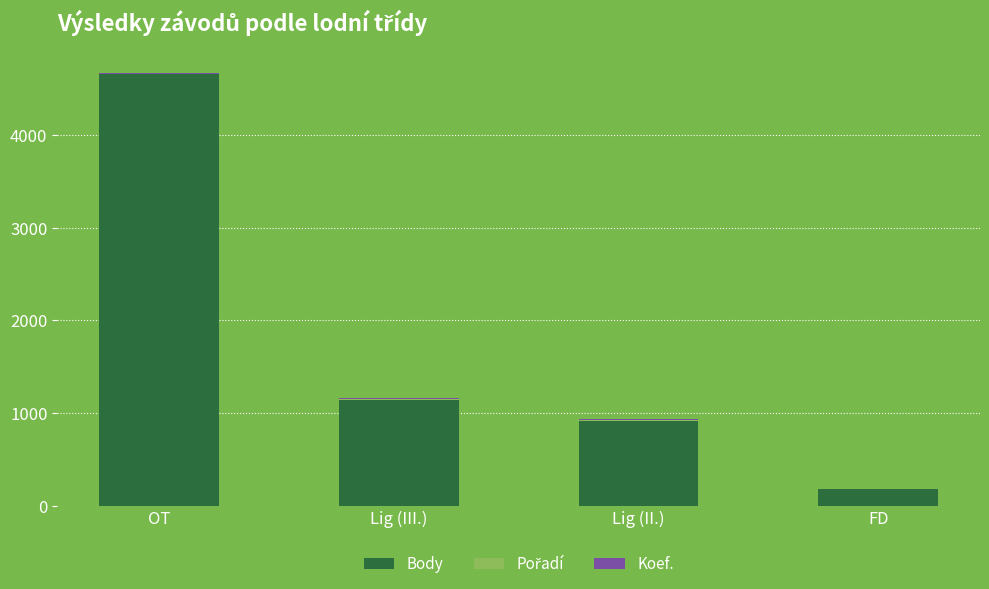

How many distinct data groups are displayed?

3